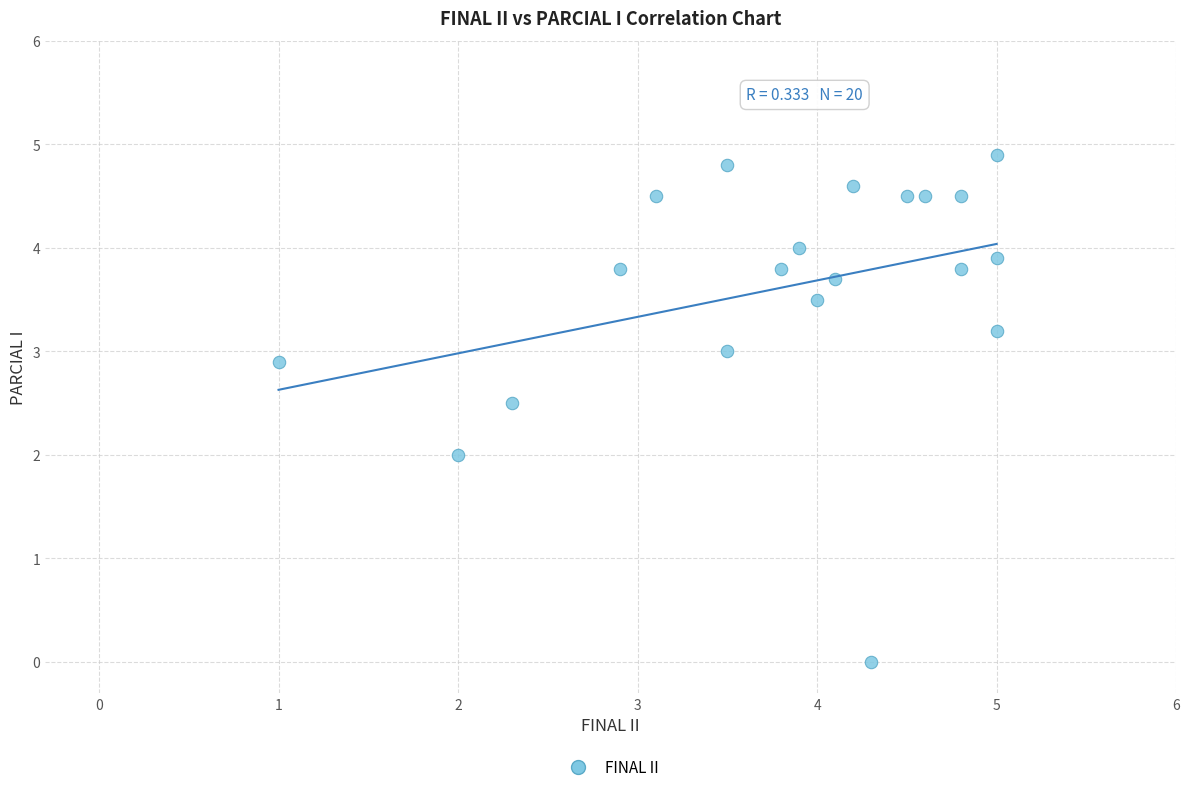

What is the range of X values (max minus min)?

4.0